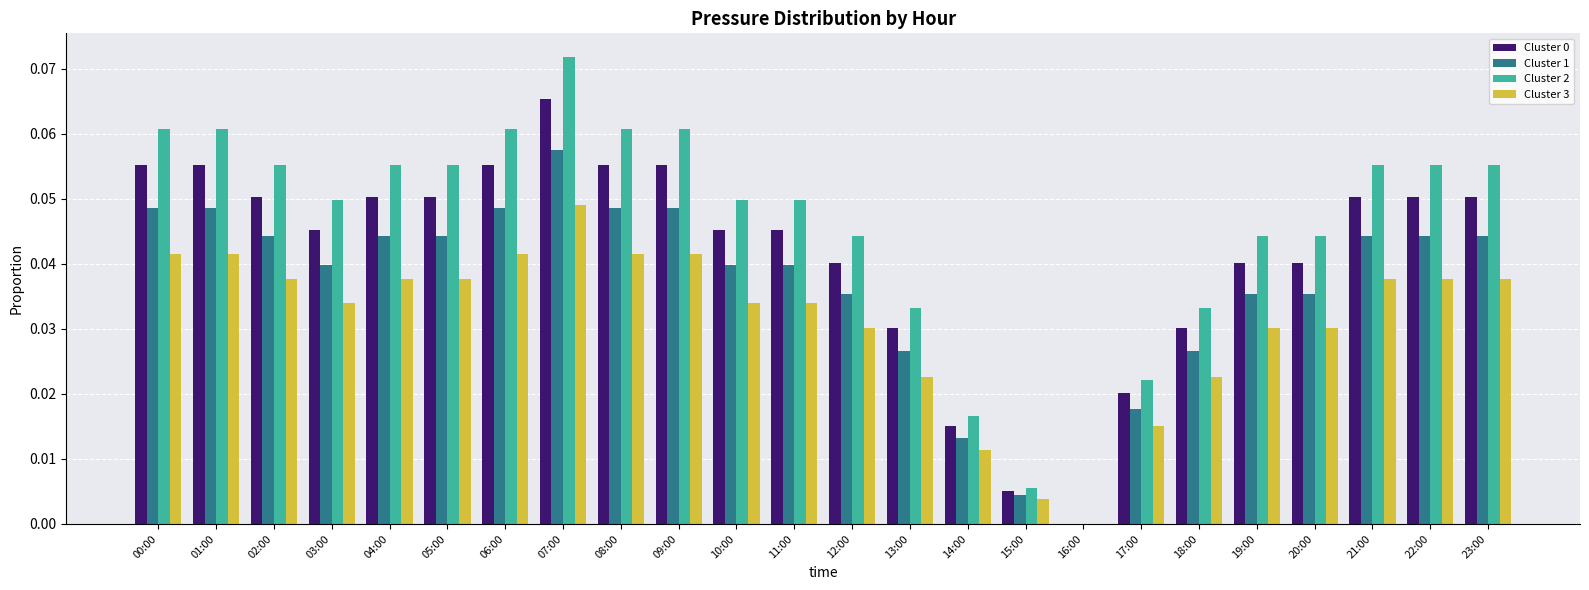

The Cluster 1 series shows 0.0 at 05:00. True or false?

True